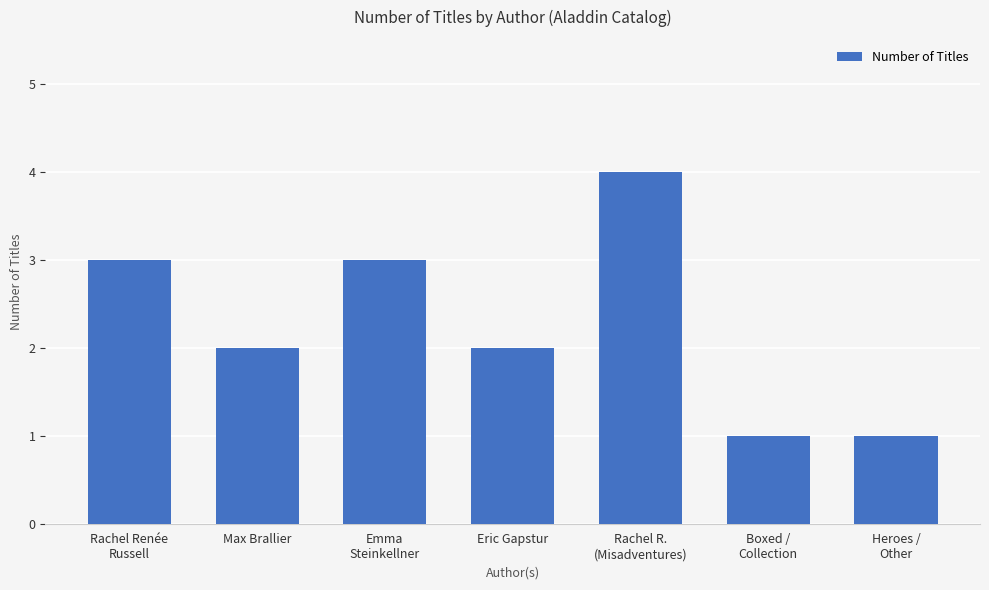

At which label does the data first exceed 2?

Rachel Renée
Russell